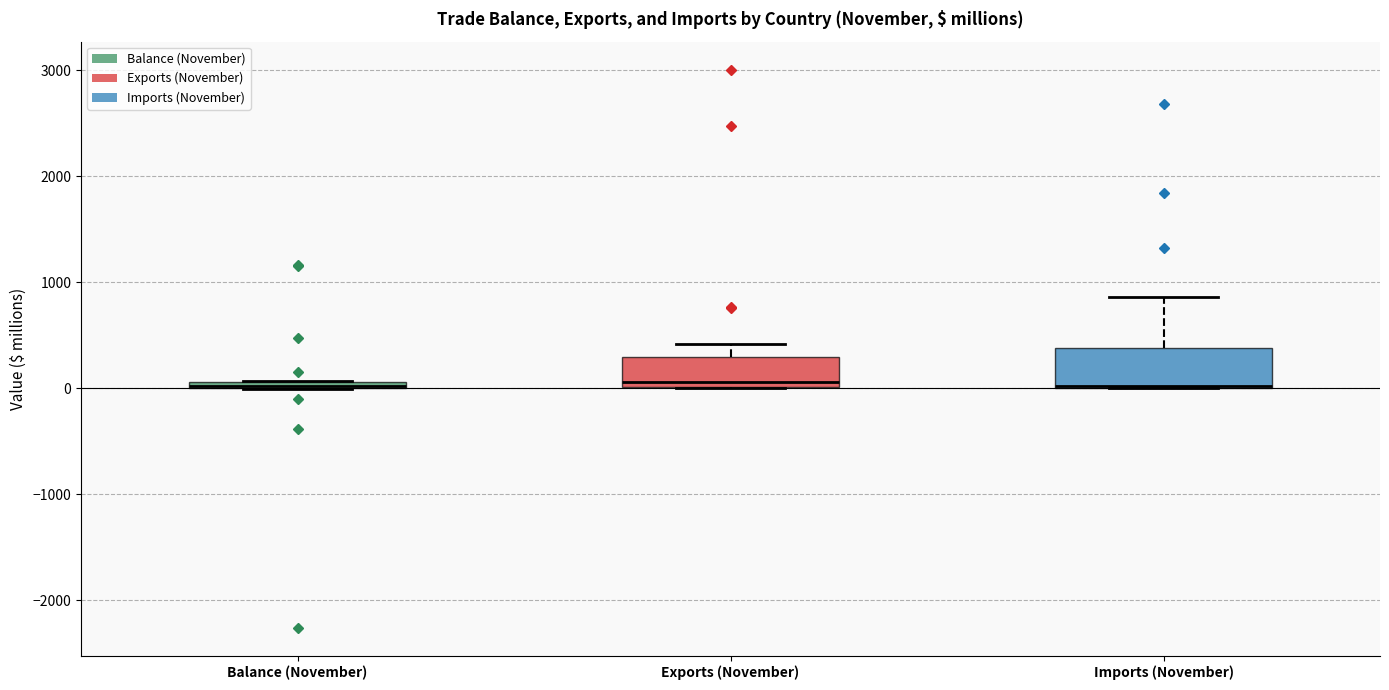

Where does the median line of the box for Exports (November) sit on the y-axis? The values are not printed on the chart, so give them approximately, as read against the axis.

100